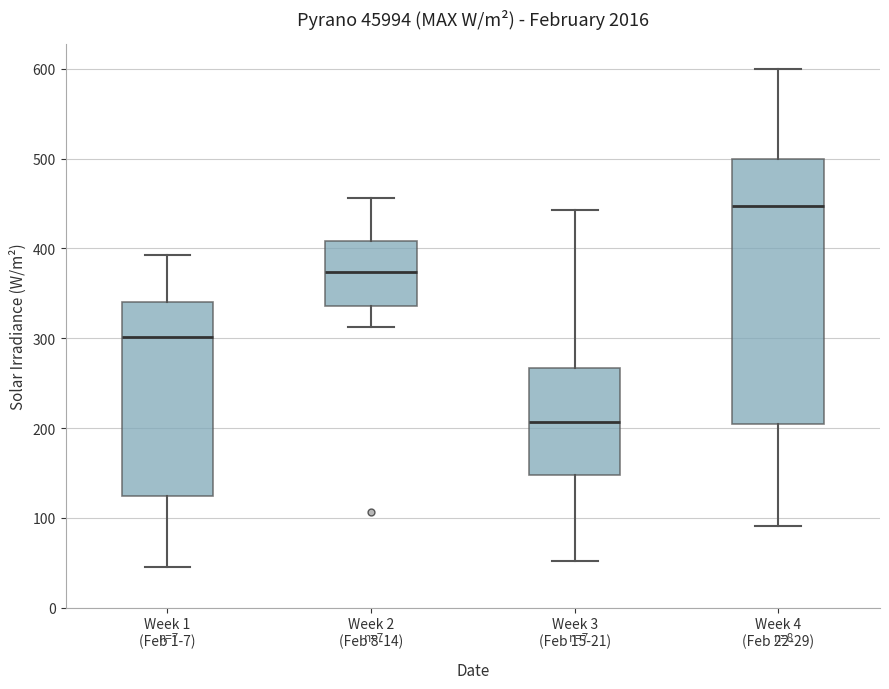

Where does the median line of the box for Week 3 (Feb 15-21) sit on the y-axis? The values are not printed on the chart, so give them approximately, as read against the axis.

210